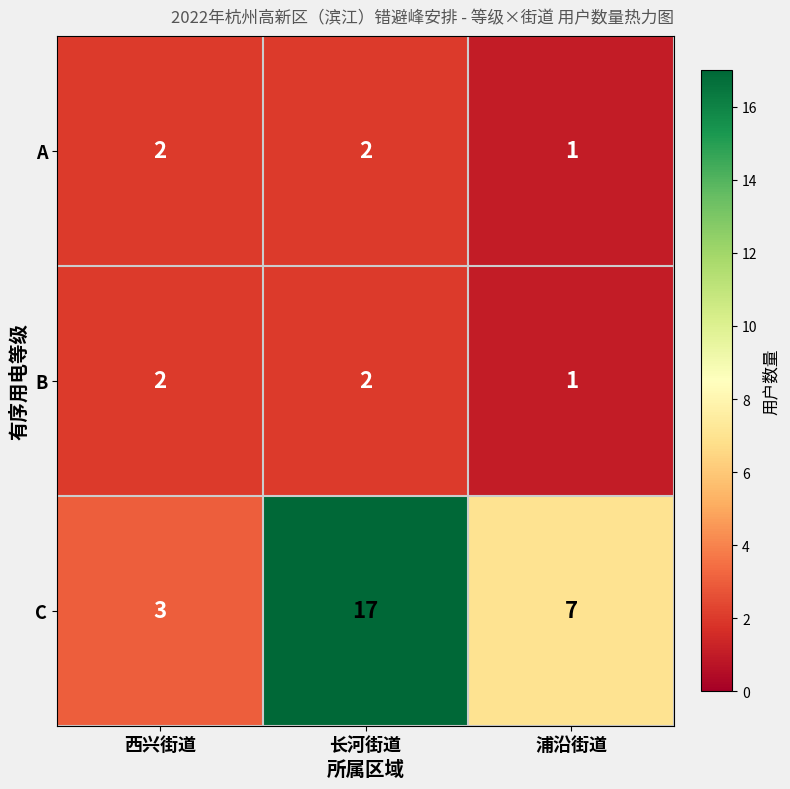

Which series has the largest range (max minus min)?

C